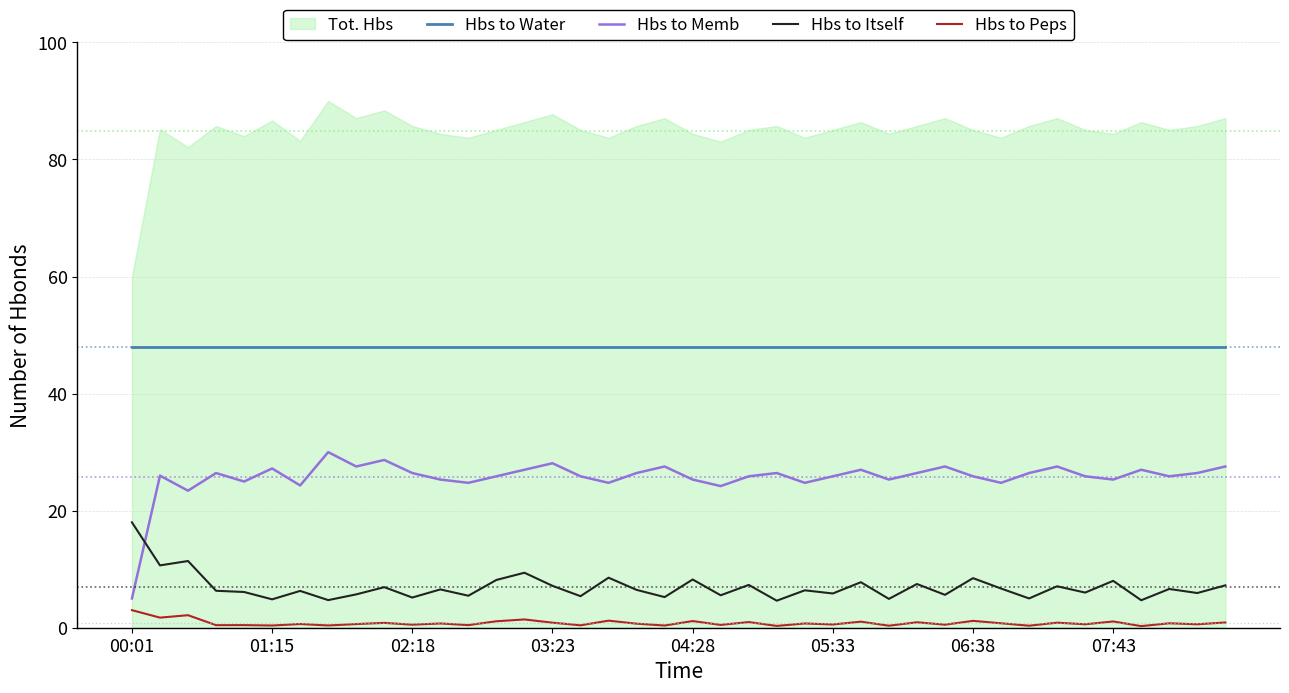

The Hbs to Peps series shows 0.9 at 28. True or false?

True